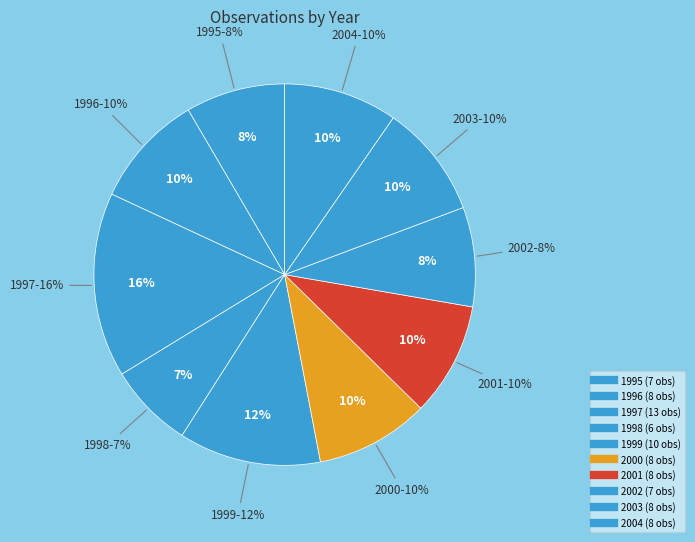

Is it true that 2004 is 10% of the pie?

True